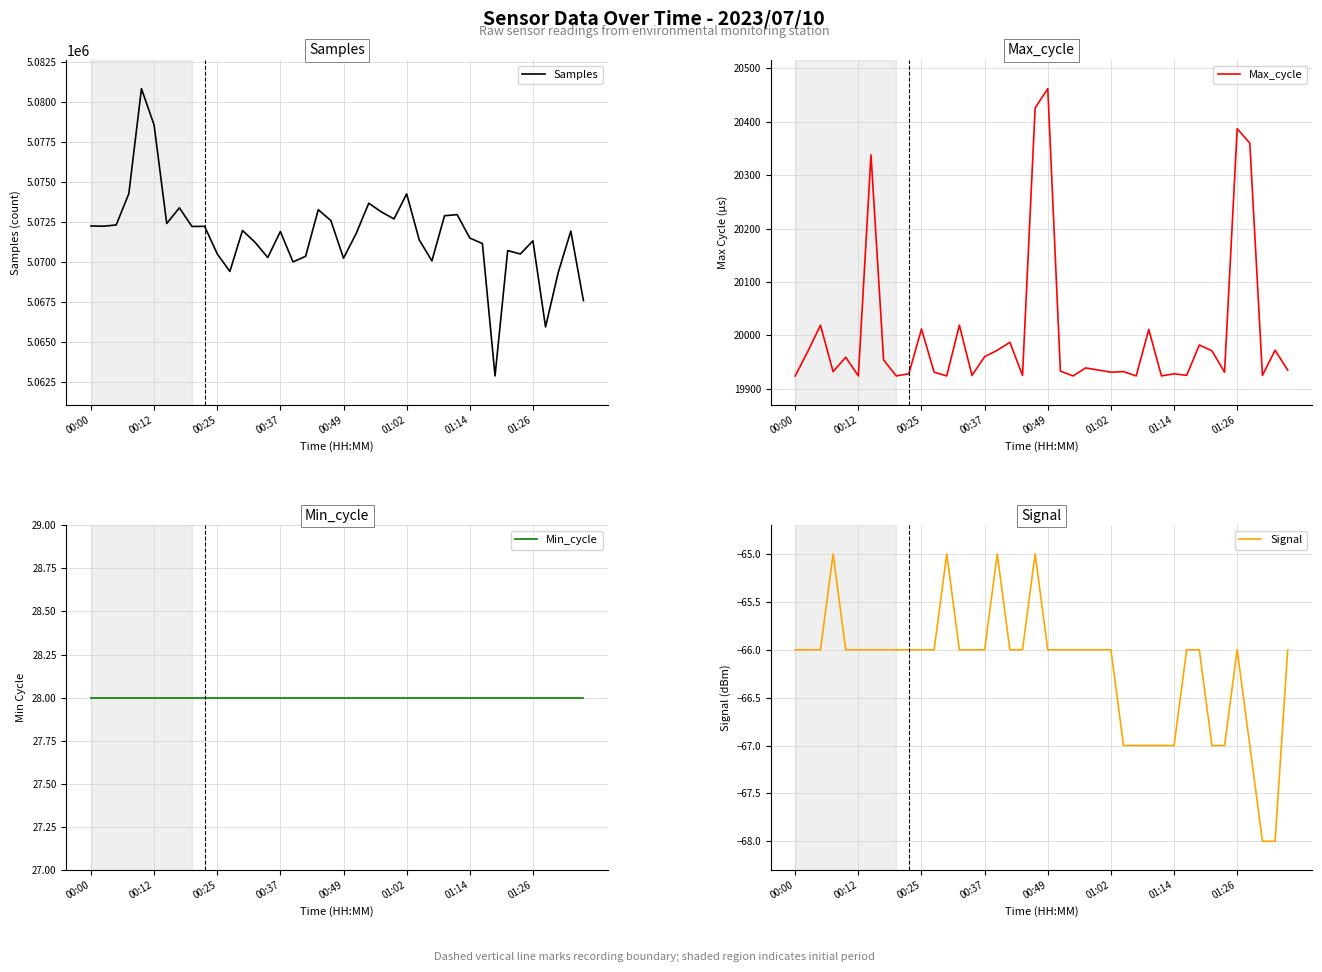

The Signal series shows -66 at 00:49. True or false?

True